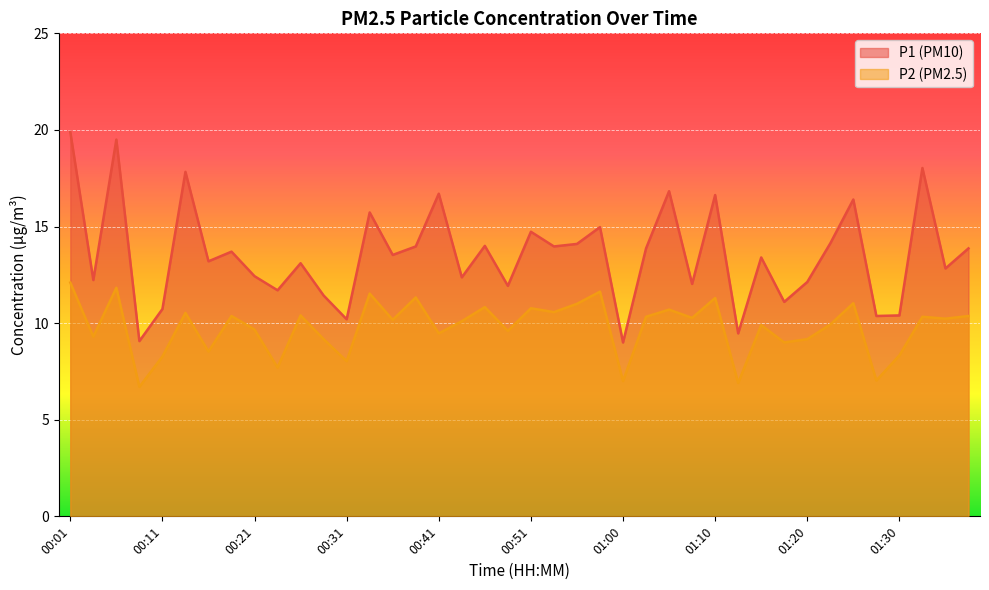

How many values in the P2 series exceed 10?

22